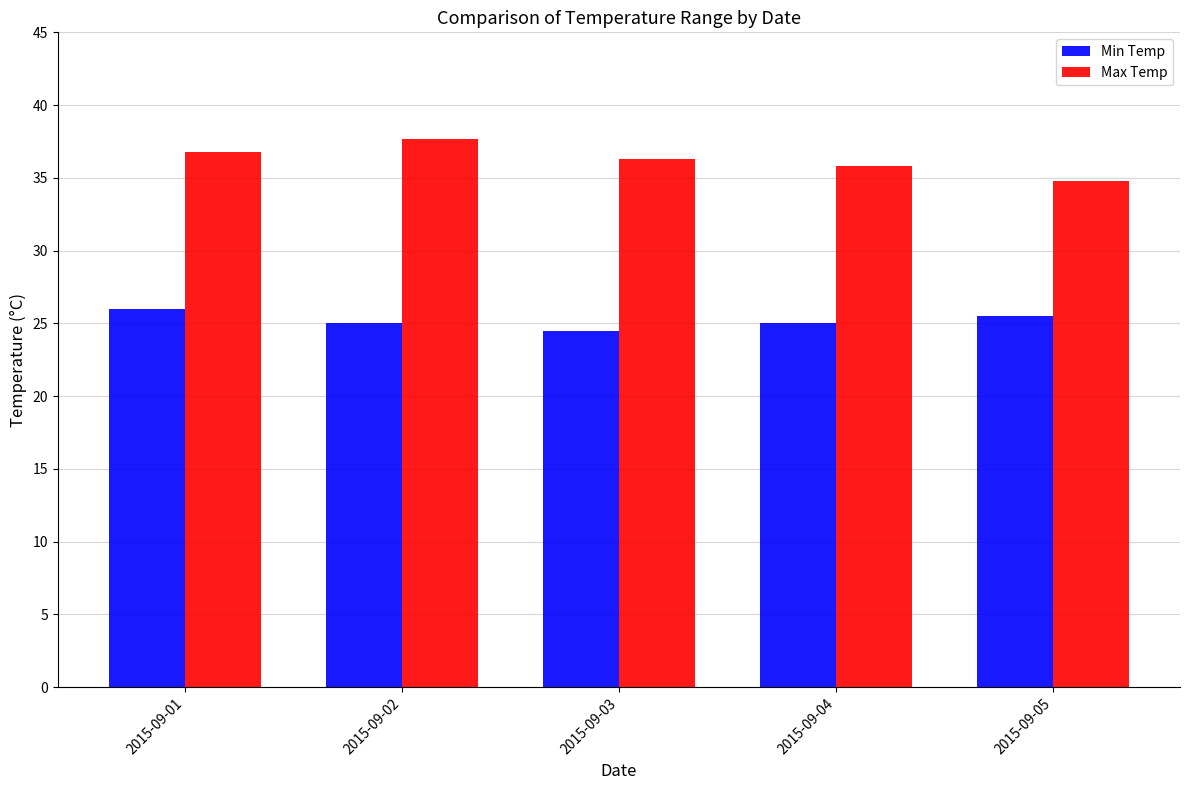

How many bars are there in each group?

2